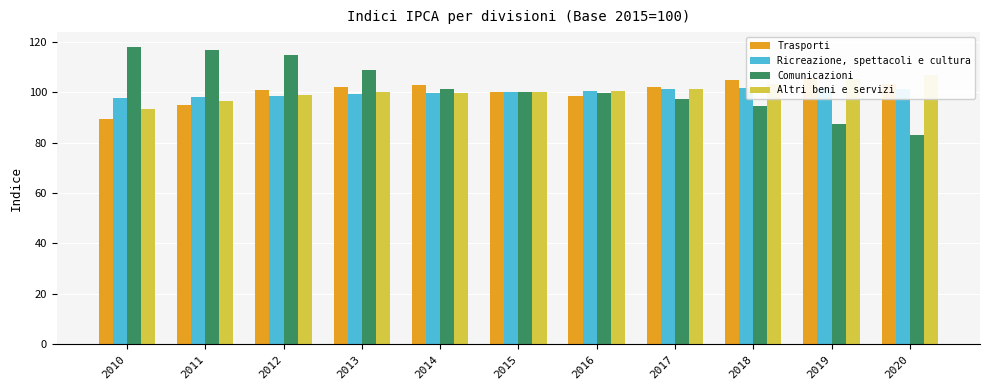

How many bars are there in total?

44